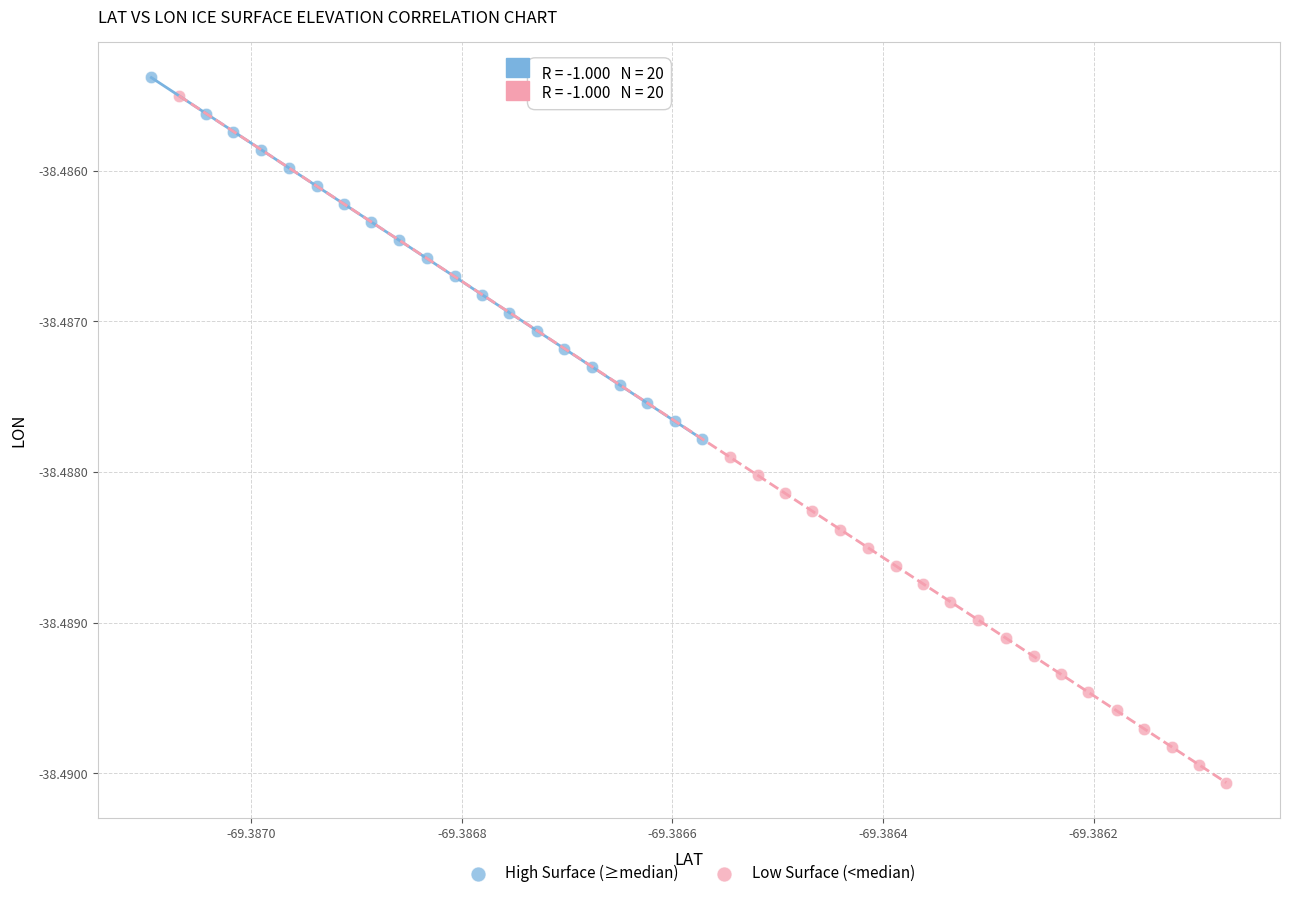

What are all the series names shown in the legend?

High Surface (≥median), Low Surface (<median)